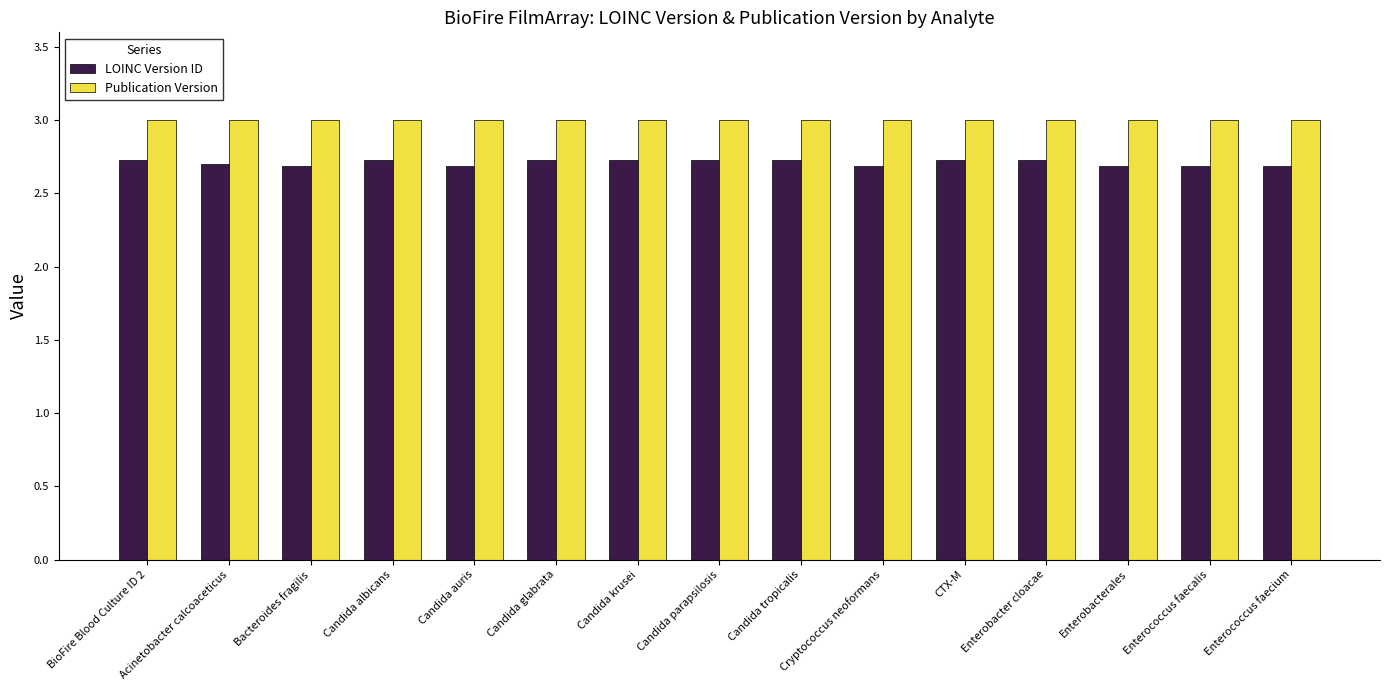

What is the maximum value for Publication Version?

3.0